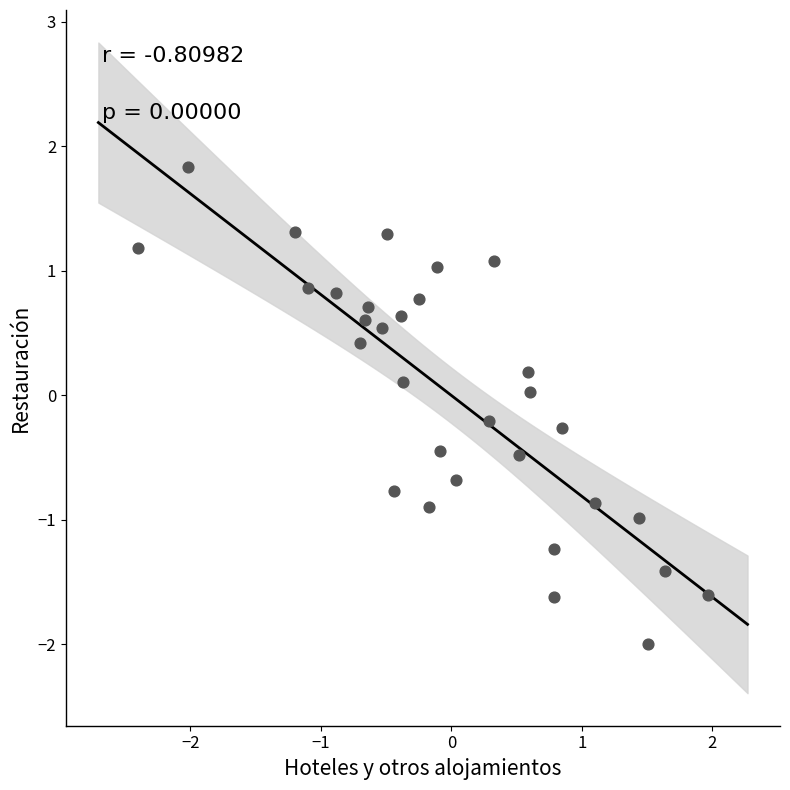

What is the range of X values (max minus min)?

4.4